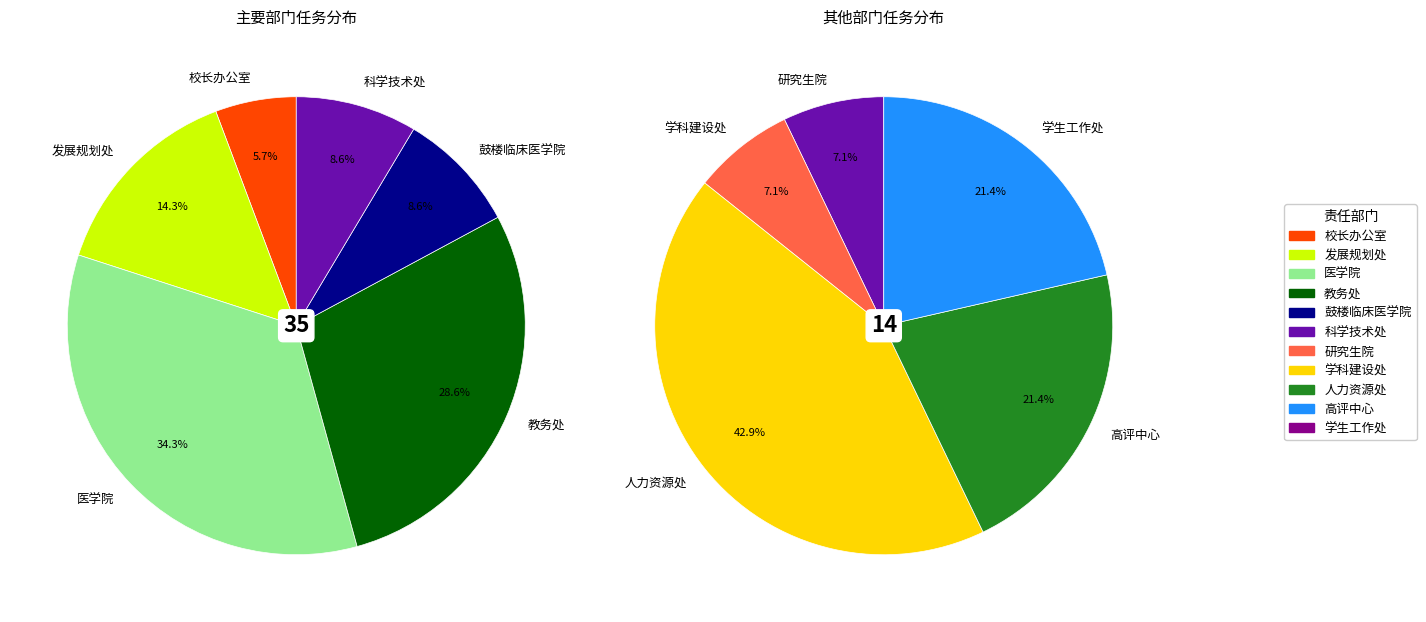

Does 学生工作处 account for over 50% of the chart?

No